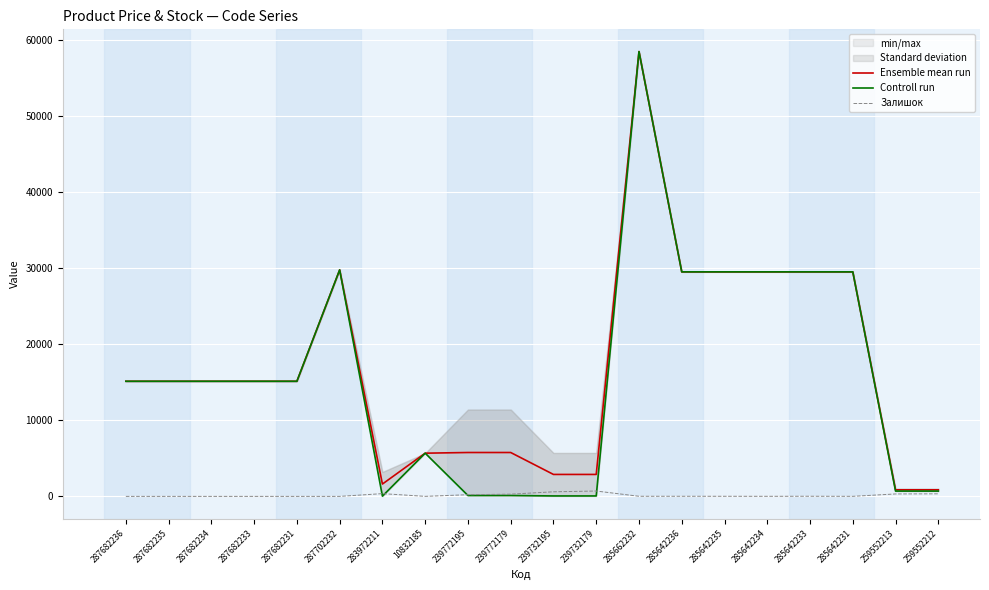

Reading right to left, extract all data points from this chart.

Ensemble mean run: 259552212=859.2	259552213=859.2	285642231=29491.5	285642233=29491.5	285642234=29491.5	285642235=29491.5	285642236=29491.5	285662232=58426.5	239732179=2881.0	239732195=2881.0	239772179=5762.1	239772195=5762.1	10832185=5673.8	283972211=1618.5	287702232=29747.2	287682231=15120.0	287682233=15120.0	287682234=15120.0	287682235=15120.0	287682236=15120.0
Controll run: 259552212=693.7	259552213=693.7	285642231=29491.5	285642233=29491.5	285642234=29491.5	285642235=29491.5	285642236=29491.5	285662232=58426.5	239732179=57.0	239732195=57.0	239772179=114.1	239772195=114.1	10832185=5673.8	283972211=32.0	287702232=29747.2	287682231=15120.0	287682233=15120.0	287682234=15120.0	287682235=15120.0	287682236=15120.0
Залишок: 259552212=335.0	259552213=318.0	285642231=7.0	285642233=16.0	285642234=9.0	285642235=13.0	285642236=14.0	285662232=14.0	239732179=702.0	239732195=601.0	239772179=290.0	239772195=218.0	10832185=4.0	283972211=360.0	287702232=0.0	287682231=0.0	287682233=0.0	287682234=0.0	287682235=0.0	287682236=0.0